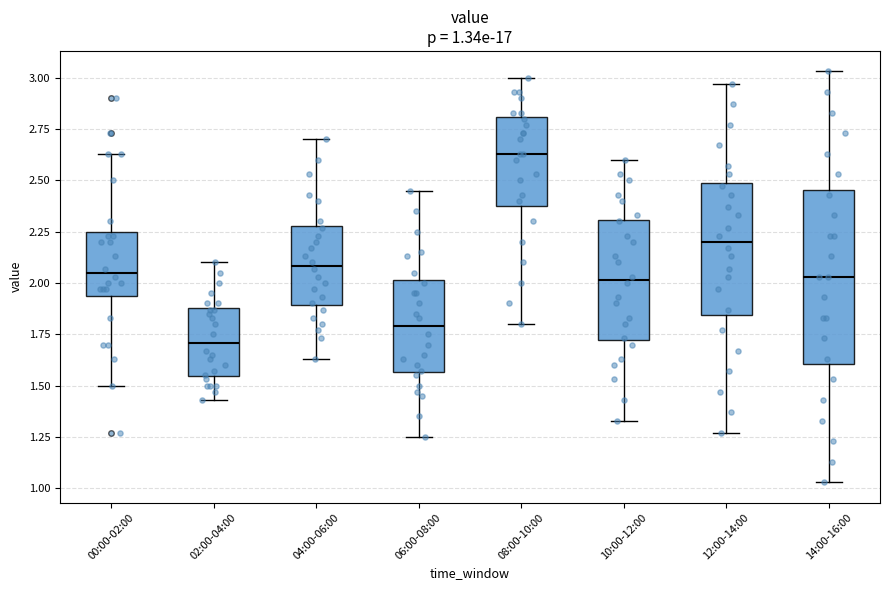

Which box's median line is the highest?

08:00-10:00